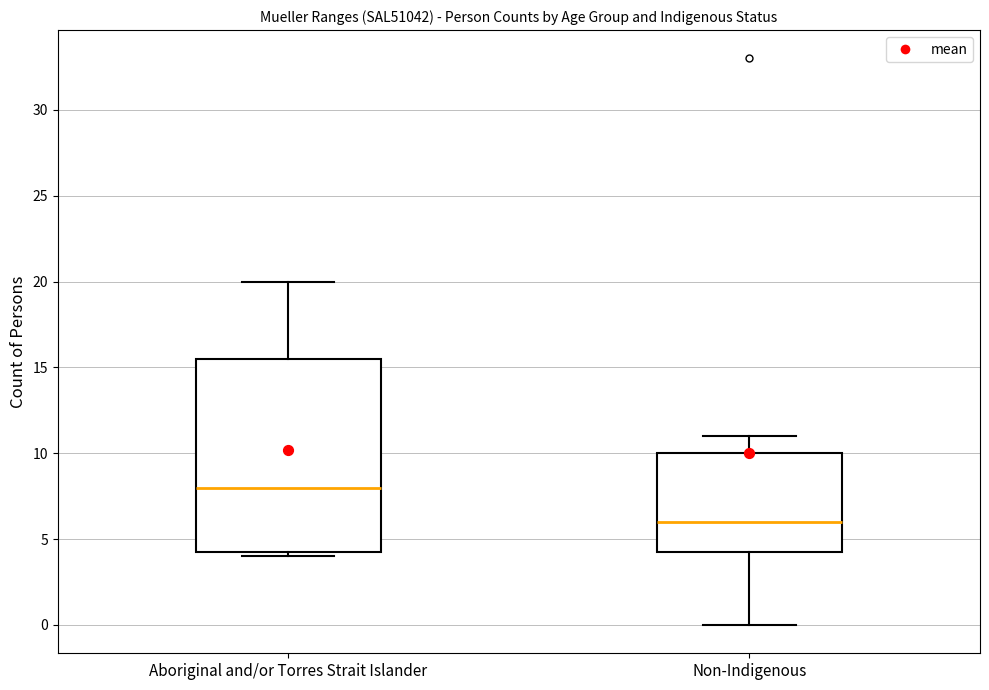

Where is the upper edge of the box for Aboriginal and/or Torres Strait Islander on the y-axis? The values are not printed on the chart, so give them approximately, as read against the axis.

15.5